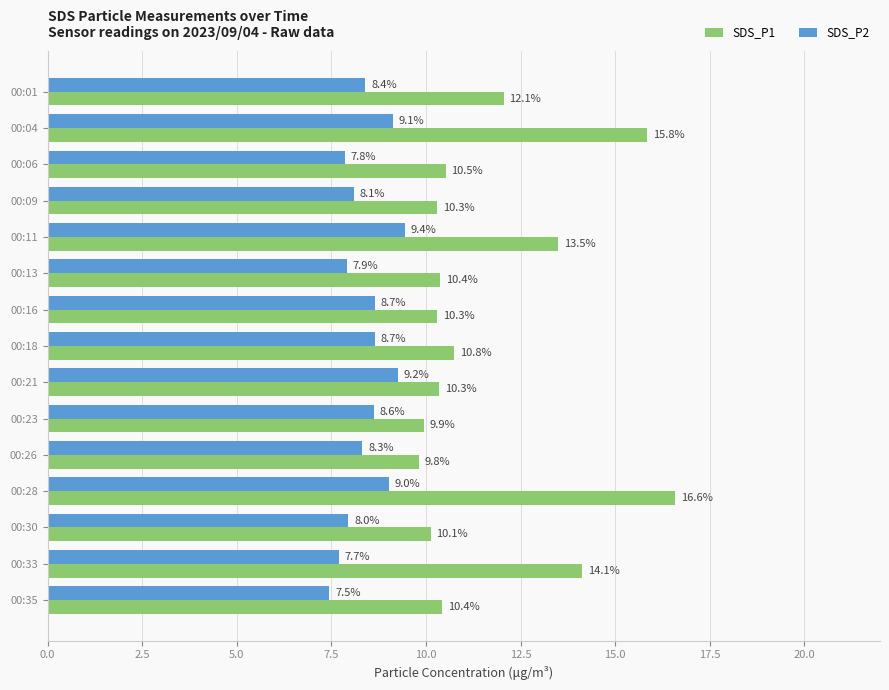

At which label is SDS_P2 closest to 8?

00:30